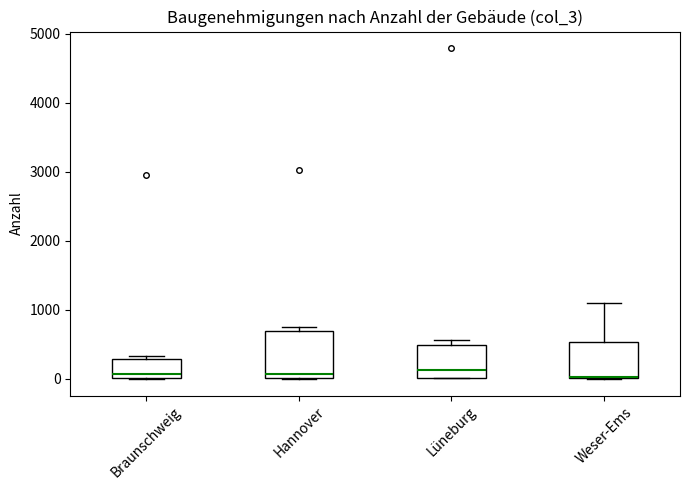

Reading left to right, read every box against the y-axis: the position of its median line, the range the box covers, and the ends of its whiskers. The values are not printed on the chart, so give them approximately, as read against the axis.

Braunschweig: median 100, box 0 to 300, whiskers 0 to 300 (just above the box's upper edge)
Hannover: median 100, box 0 to 700, whiskers 0 to 800
Lüneburg: median 100, box 0 to 500, whiskers 0 to 600
Weser-Ems: median 0 (drawn on the box's lower edge), box 0 to 500, whiskers 0 to 1100